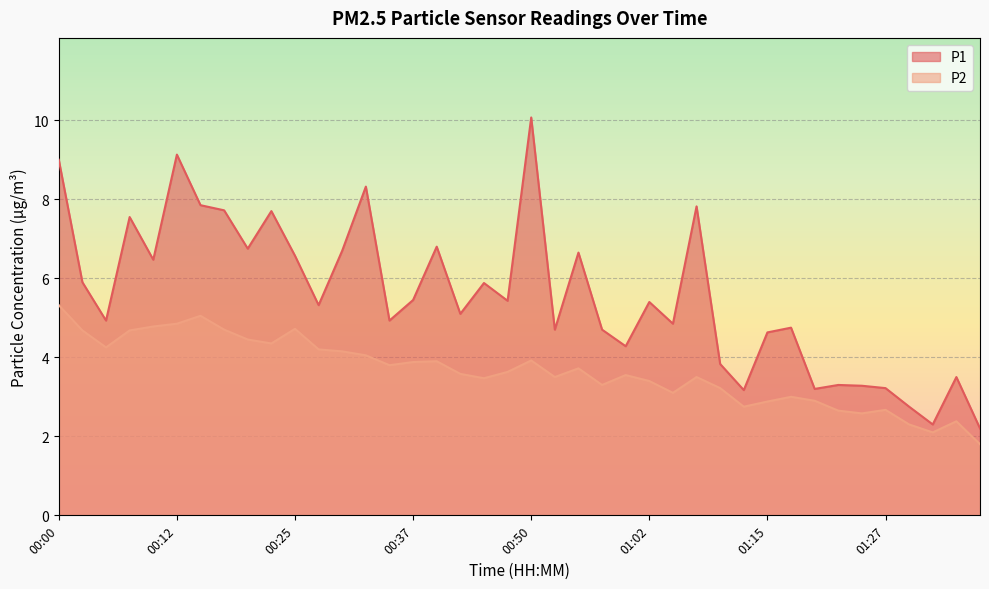

Between 00:08 and 00:15, which is larger?

00:15